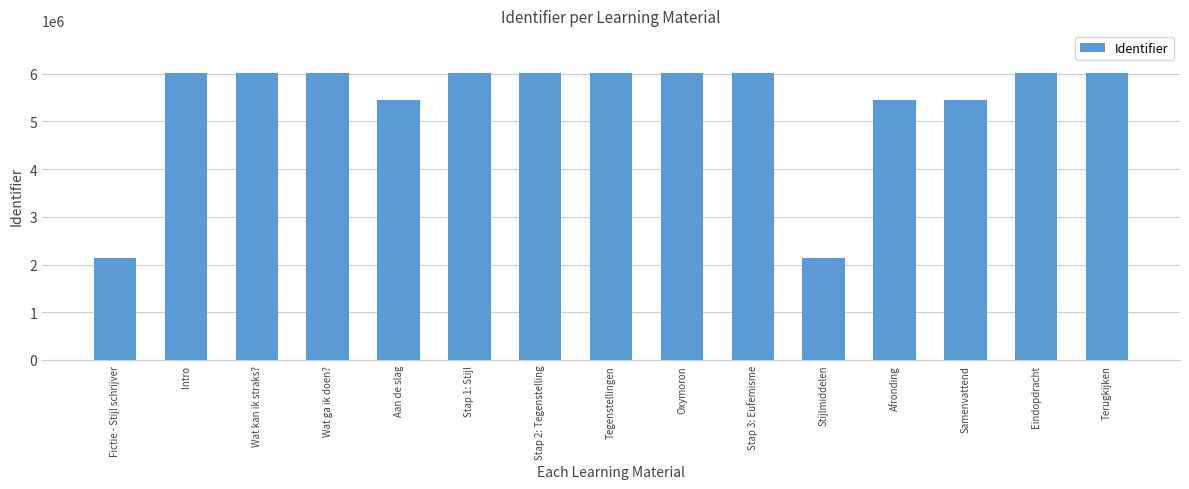

How many bars are there in total?

15